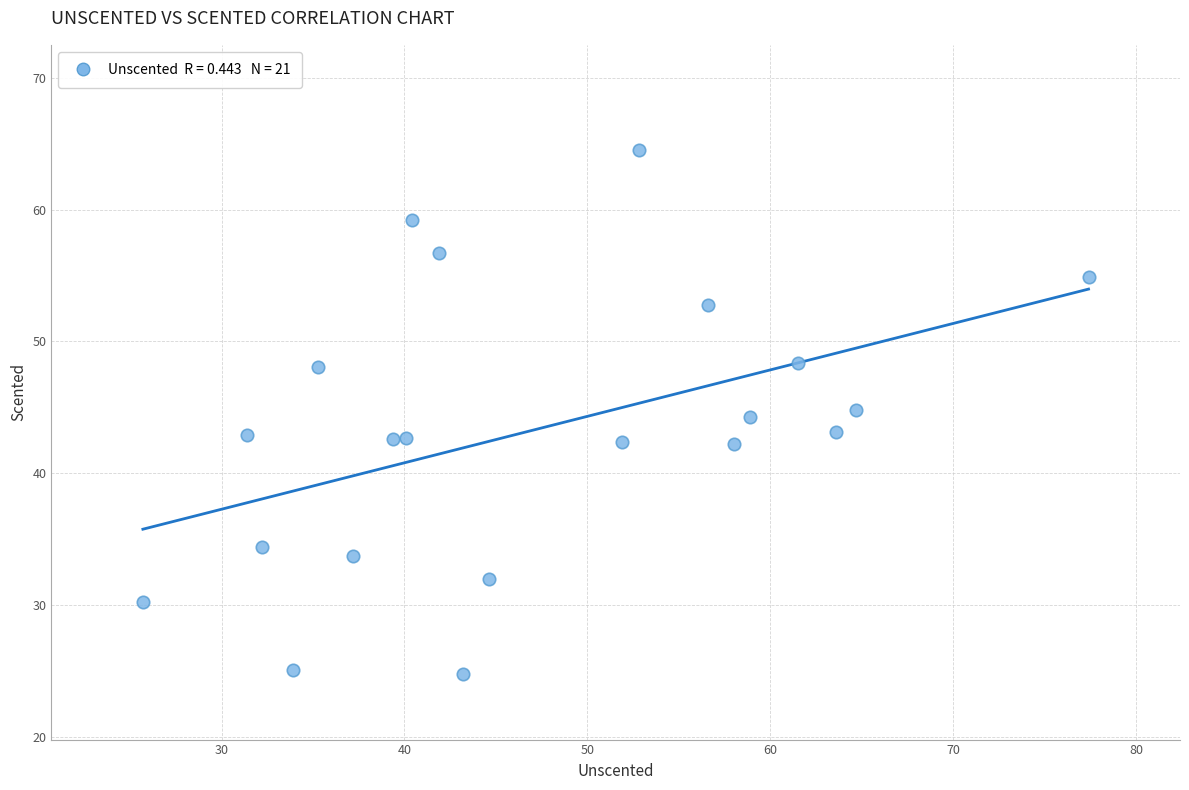

What is the range of Y values (max minus min)?

39.7